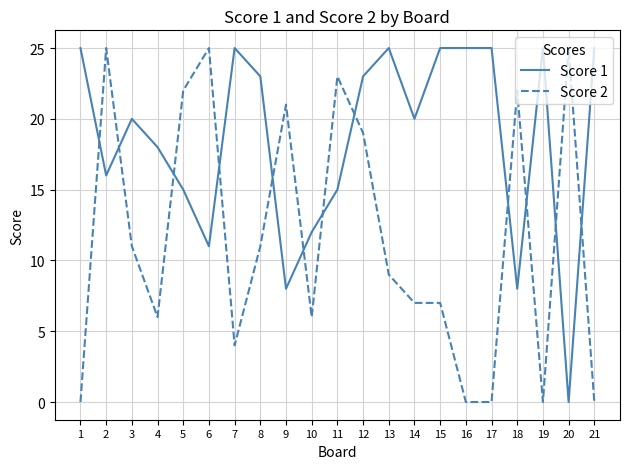

Rank the series at 18 from lowest to highest value.

Score 1, Score 2